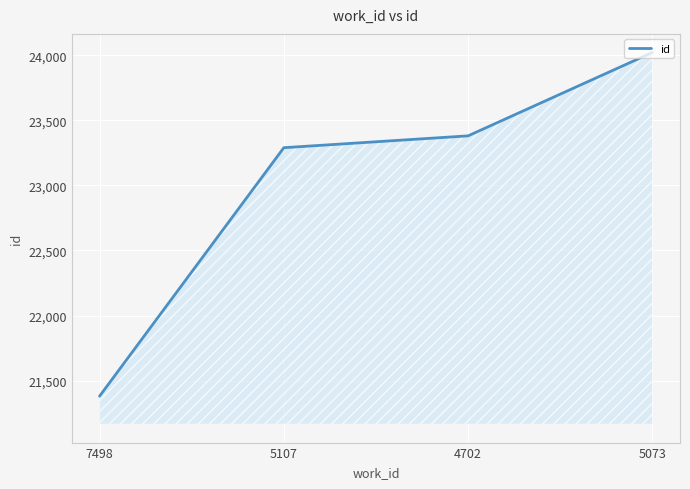

The chart shows a value of 38674 at 5107. True or false?

False